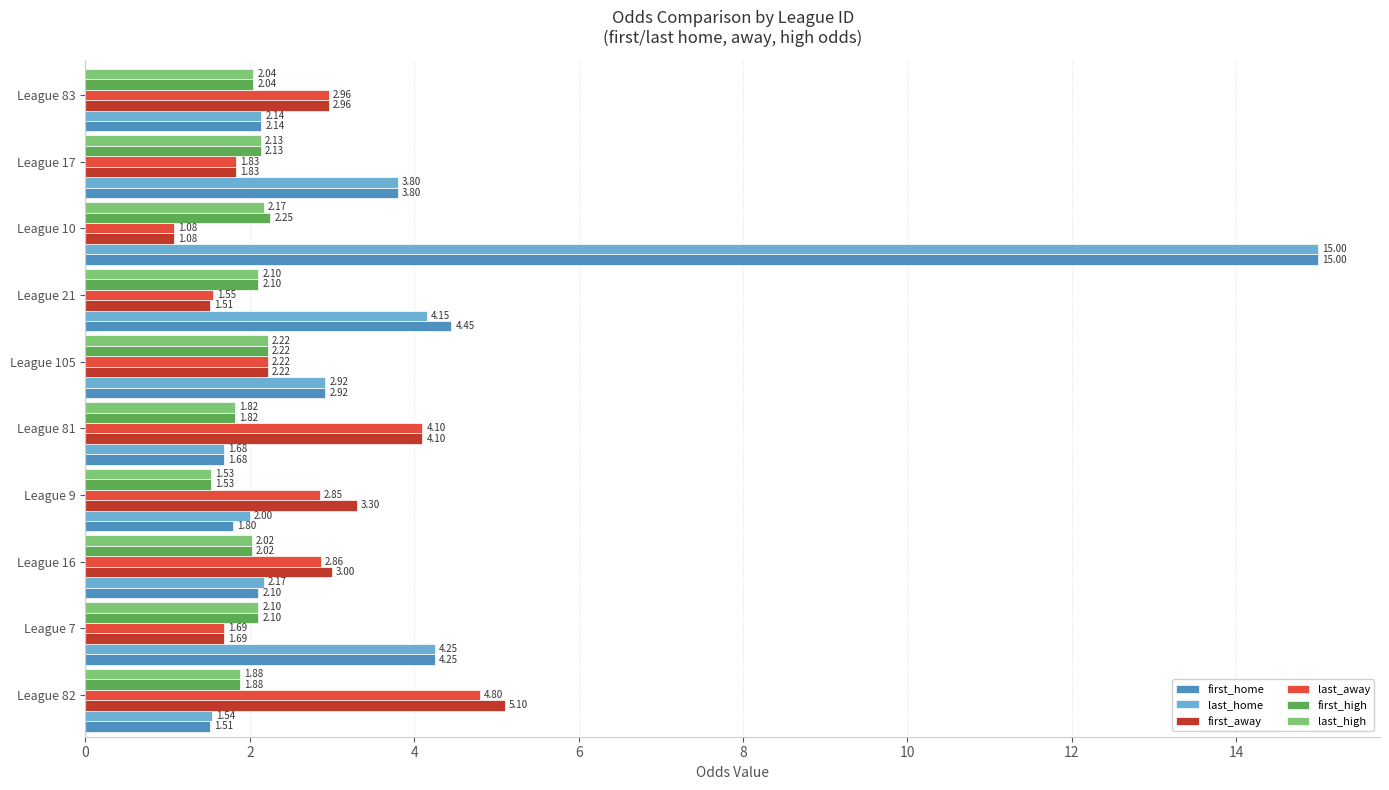

What is the difference between the second highest and second lowest values in the first_home series?

2.8